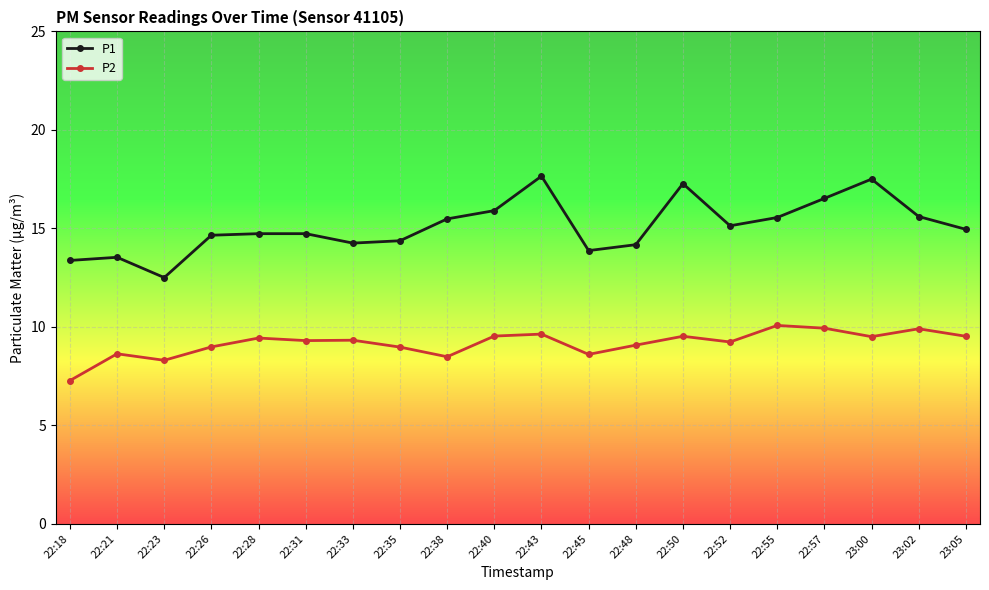

Which series has the largest range (max minus min)?

P1